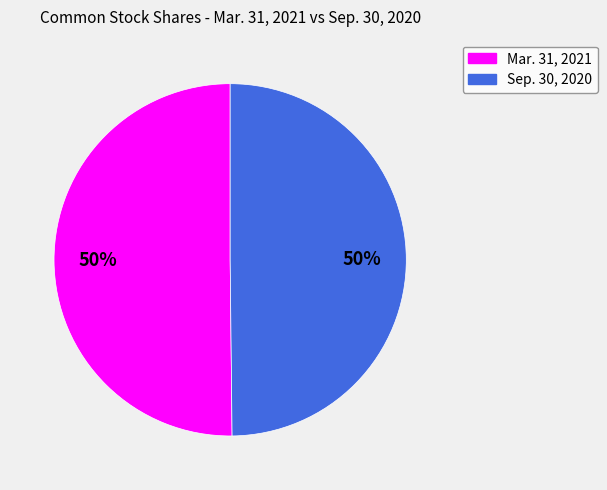

To the nearest percent, what is the average slice percentage?

50%